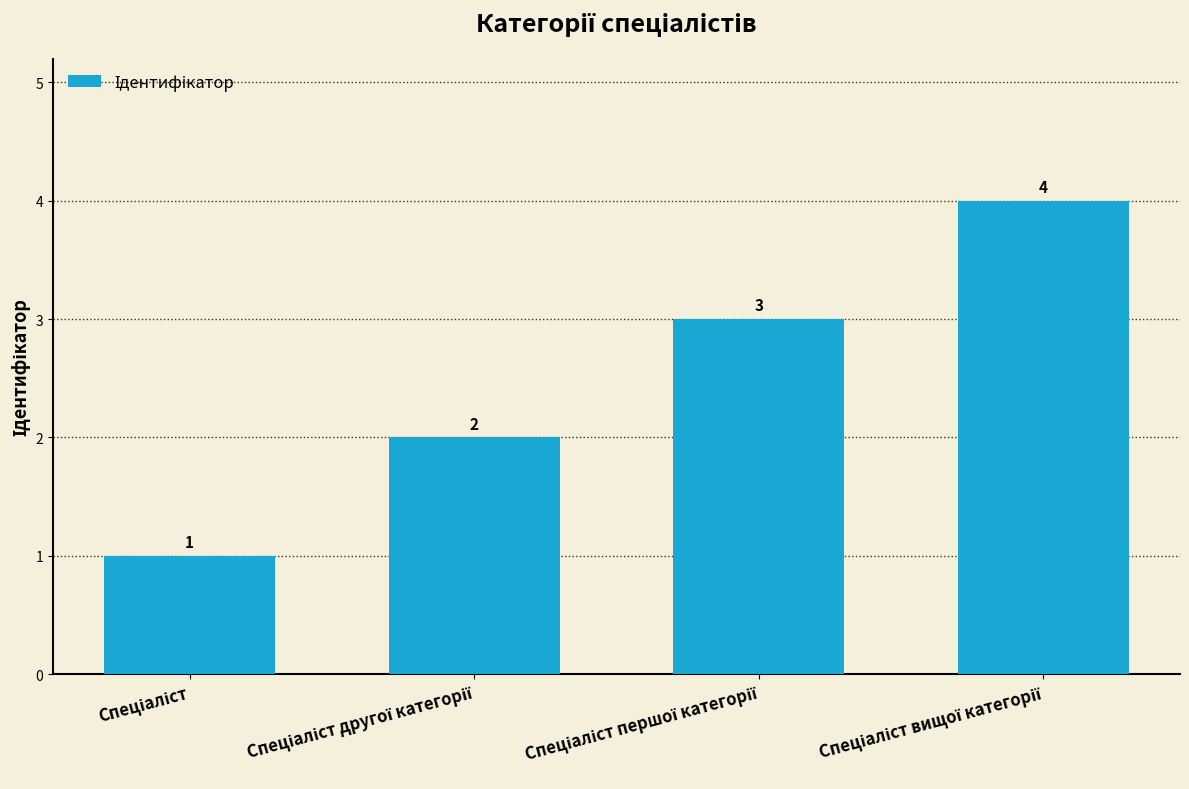

What is the difference between the maximum and minimum values?

3